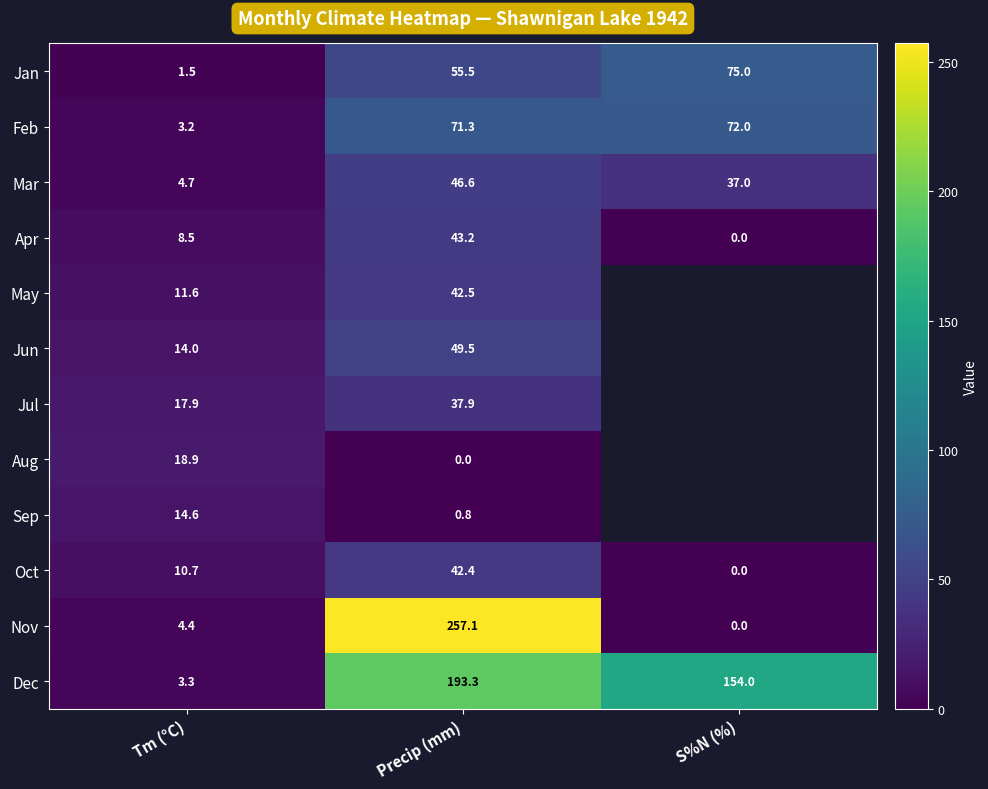

True or false: Nov has a value of 4.4 at Tm (°C).

True